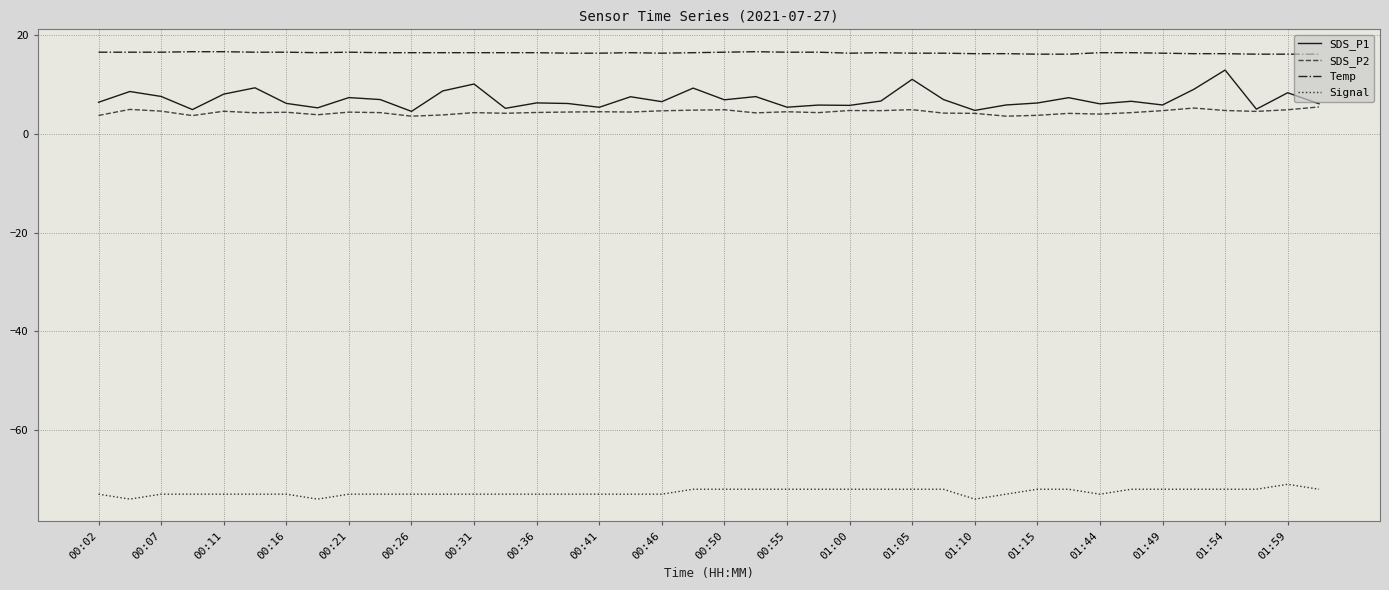

True or false: Temp and SDS_P2 intersect in this chart.

False